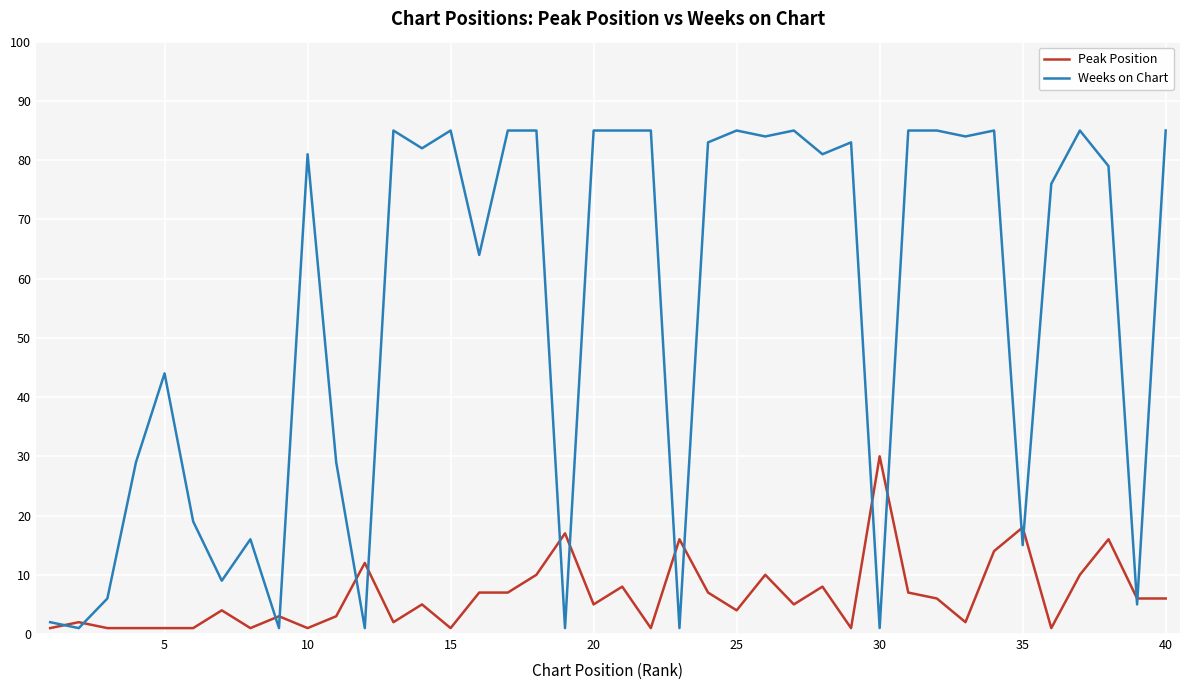

Reading right to left, list all the values displayed in this chart.

Peak Position: 6	6	16	10	1	18	14	2	6	7	30	1	8	5	10	4	7	16	1	8	5	17	10	7	7	1	5	2	12	3	1	3	1	4	1	1	1	1	2	1
Weeks on Chart: 85	5	79	85	76	15	85	84	85	85	1	83	81	85	84	85	83	1	85	85	85	1	85	85	64	85	82	85	1	29	81	1	16	9	19	44	29	6	1	2